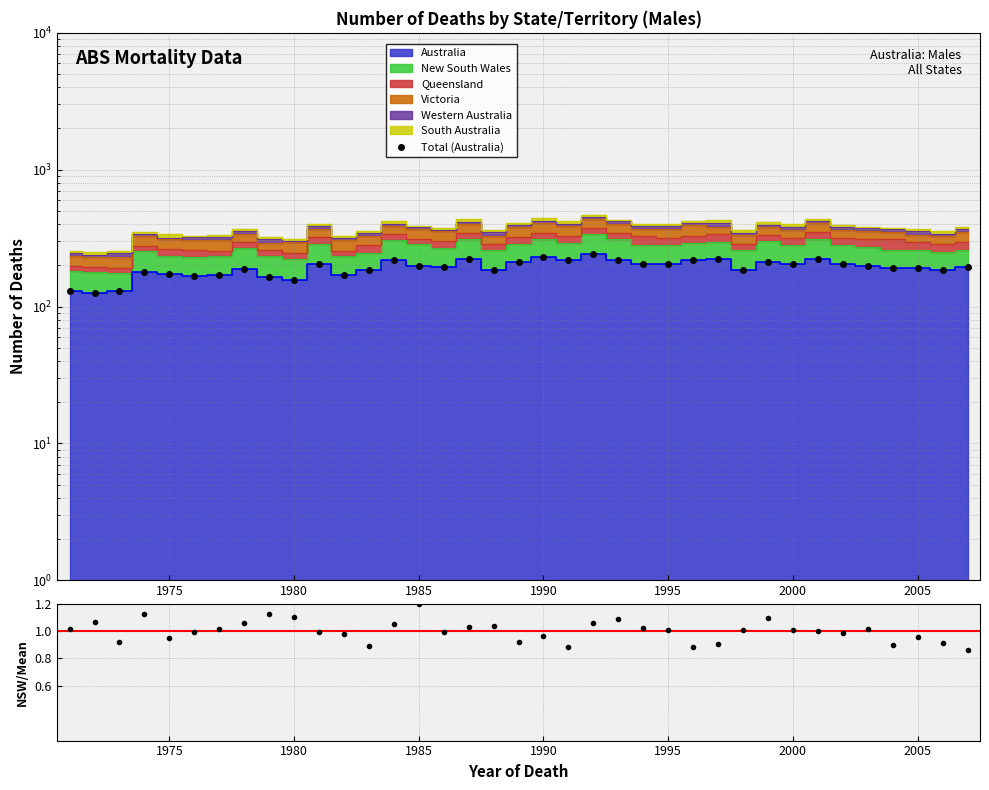

What is the difference between the second highest and second lowest values?

99